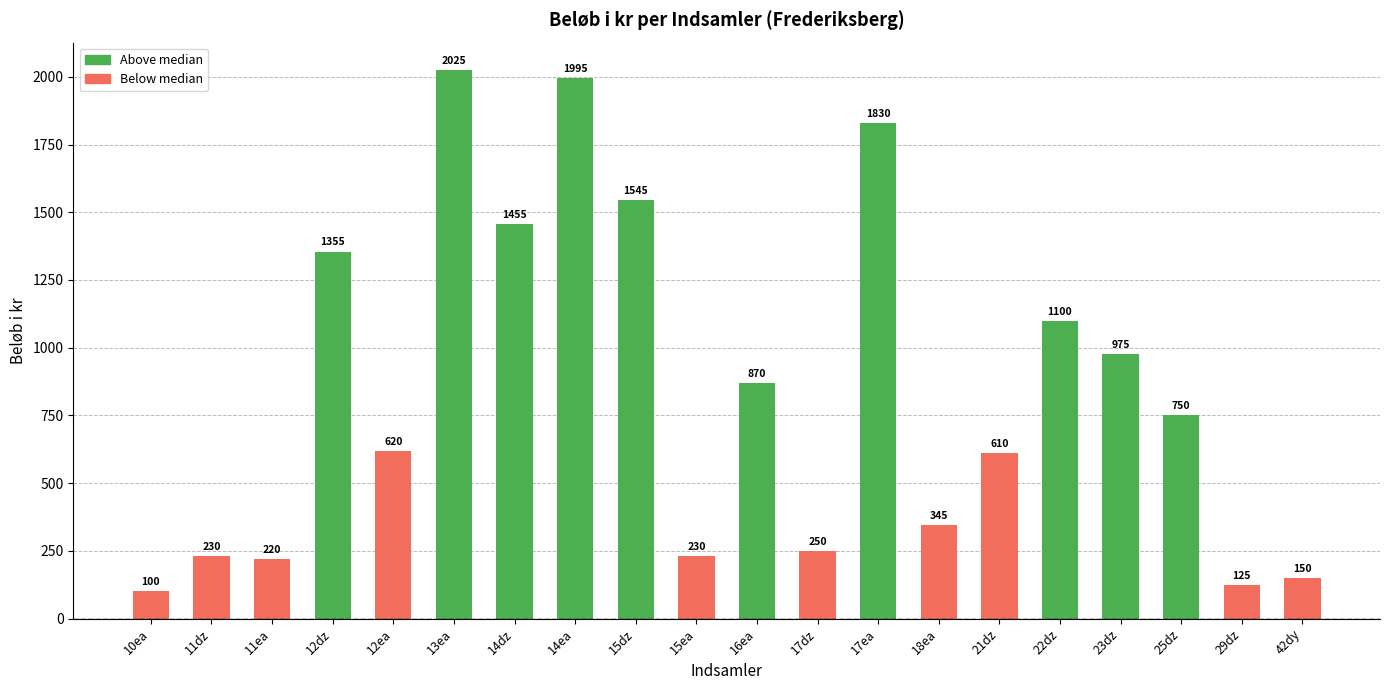

What is the average value?

839